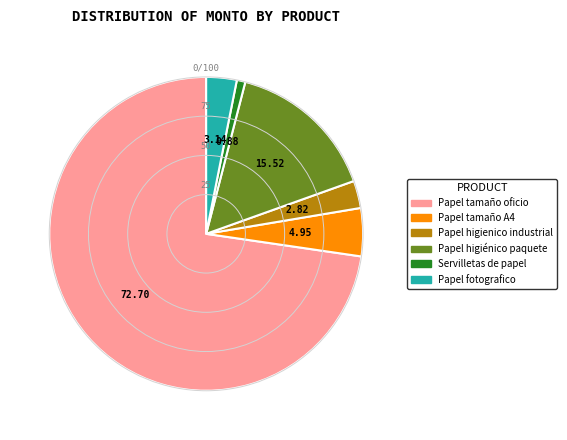

Approximately how many times larger is the value at Papel tamaño A4 compared to Papel fotografico?

1.6